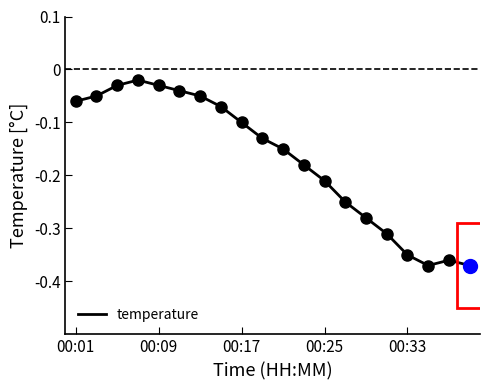

The value of temperature at 00:25 is -0.1. True or false?

False